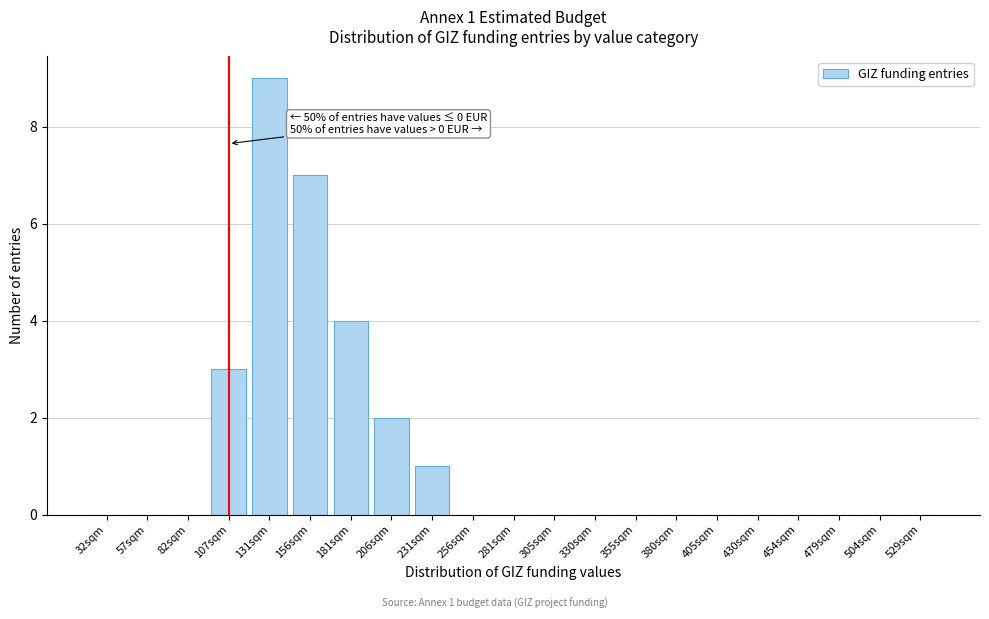

Reading left to right, what are all the values shown in this chart?

32sqm=0	57sqm=0	82sqm=0	107sqm=3	131sqm=9	156sqm=7	181sqm=4	206sqm=2	231sqm=1	256sqm=0	281sqm=0	305sqm=0	330sqm=0	355sqm=0	380sqm=0	405sqm=0	430sqm=0	454sqm=0	479sqm=0	504sqm=0	529sqm=0